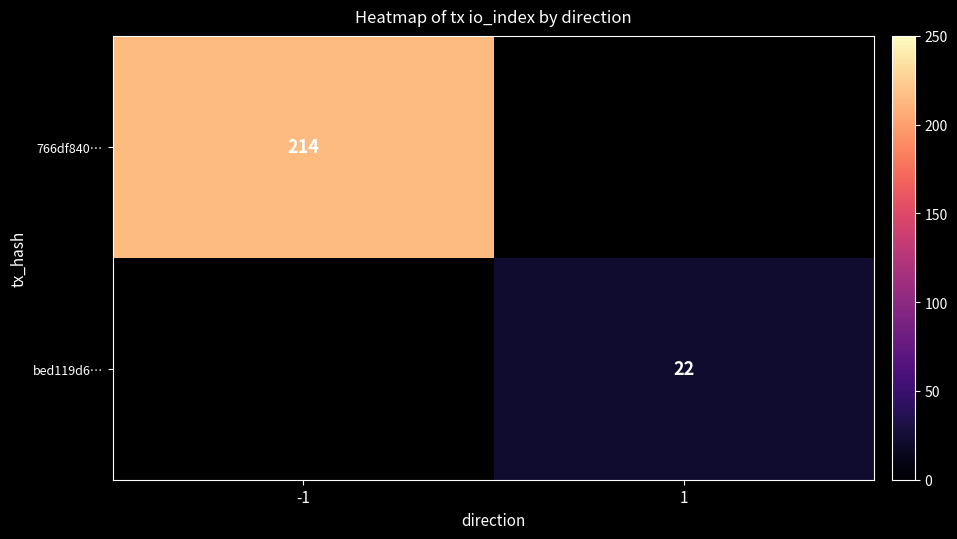

What is the minimum value shown in the chart?

22.0